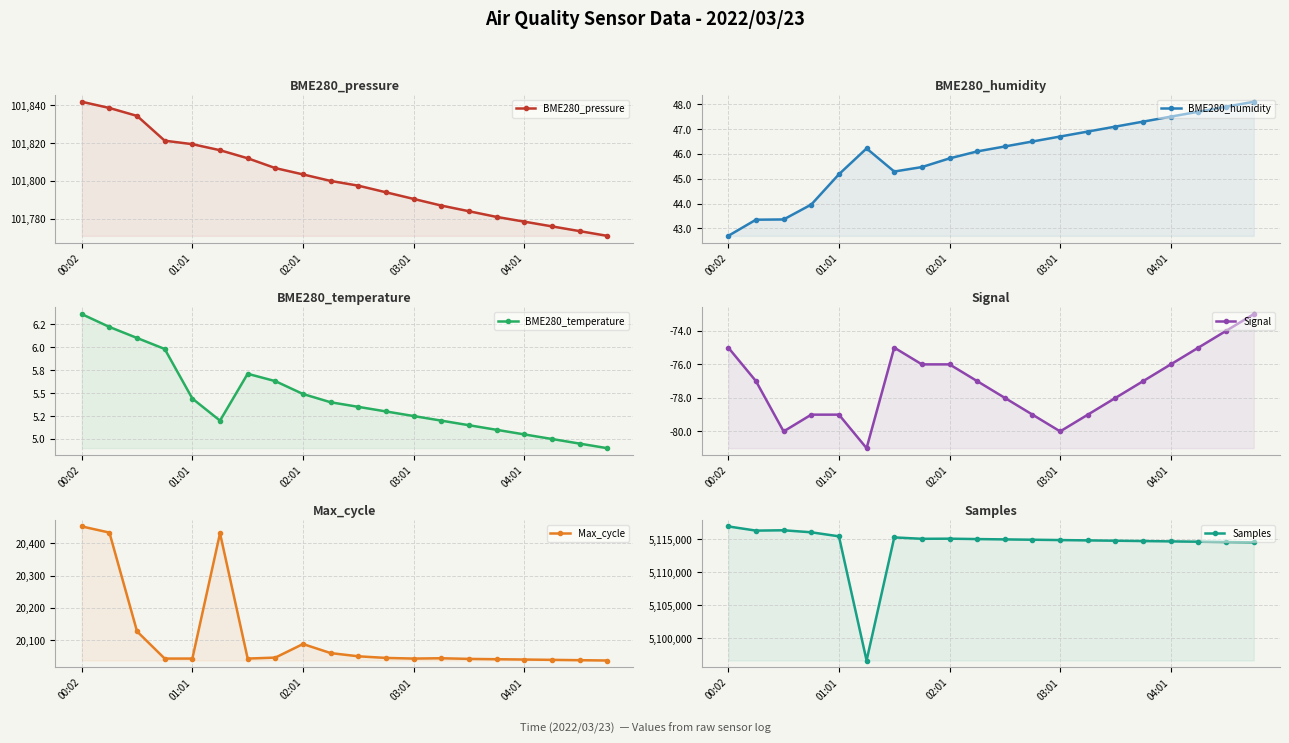

At which label does BME280_temperature reach its peak?

00:02